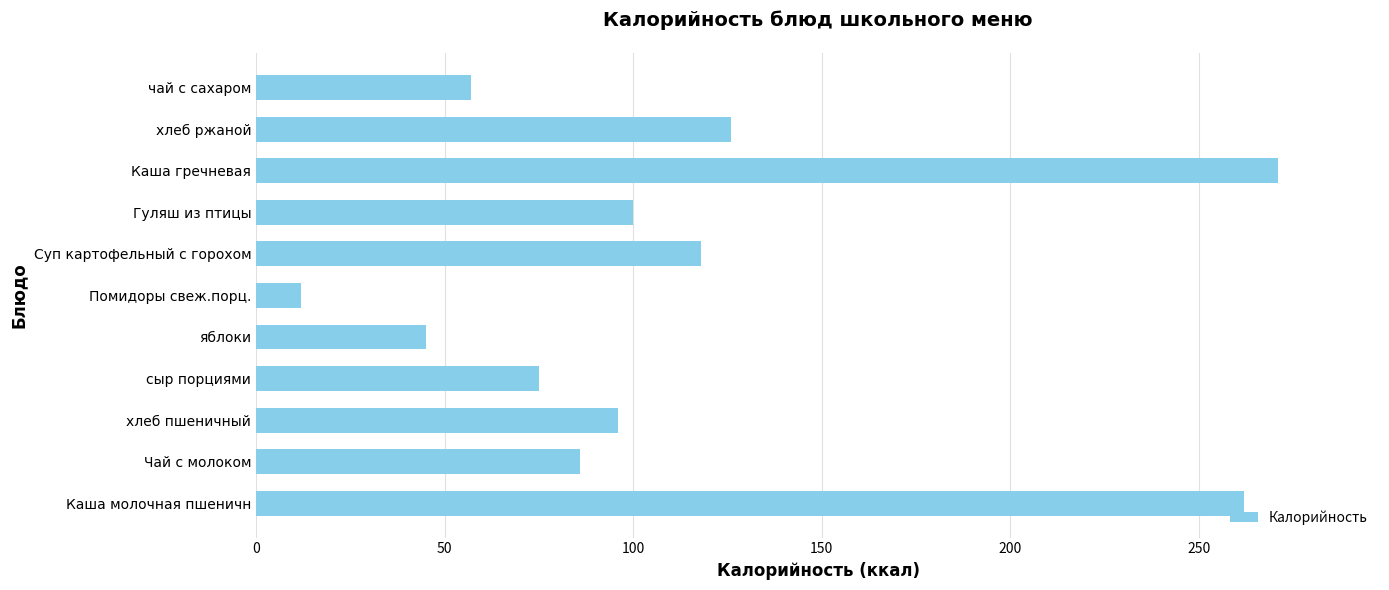

At which label is the value closest to 141?

хлеб ржаной